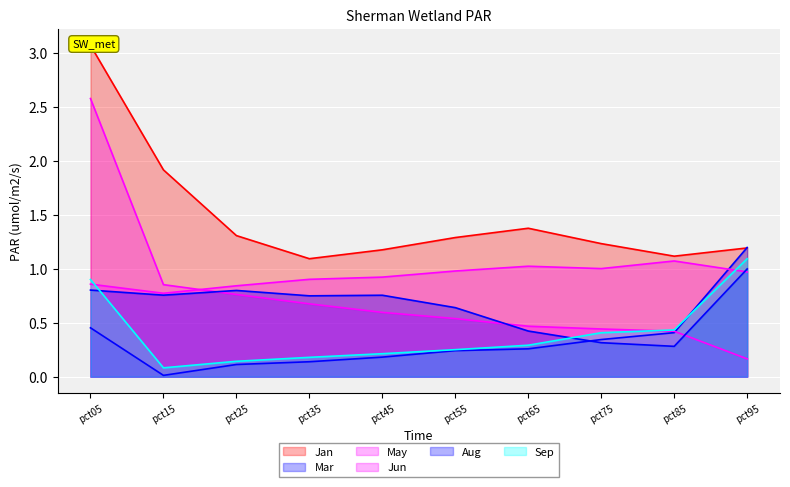

What are all the series names shown in the legend?

Jan, Mar, May, Jun, Aug, Sep